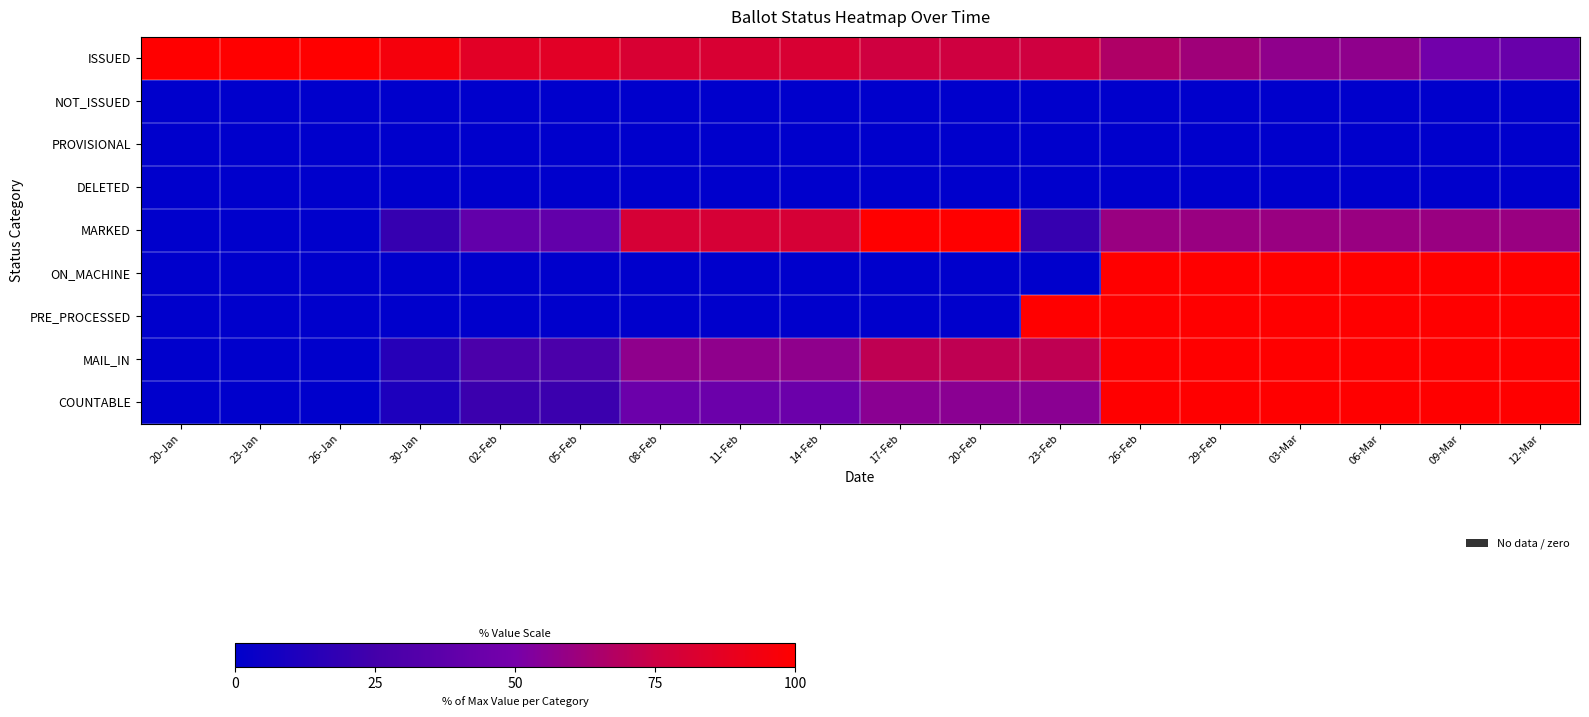

Reading right to left, extract all data points from this chart.

ISSUED: 12-Mar=42.9	09-Mar=47.6	06-Mar=57.1	03-Mar=57.1	29-Feb=61.9	26-Feb=66.7	23-Feb=76.2	20-Feb=76.2	17-Feb=76.2	14-Feb=81.0	11-Feb=81.0	08-Feb=81.0	05-Feb=85.7	02-Feb=85.7	30-Jan=95.2	26-Jan=100.0	23-Jan=100.0	20-Jan=100.0
NOT_ISSUED: 12-Mar=0.0	09-Mar=0.0	06-Mar=0.0	03-Mar=0.0	29-Feb=0.0	26-Feb=0.0	23-Feb=0.0	20-Feb=0.0	17-Feb=0.0	14-Feb=0.0	11-Feb=0.0	08-Feb=0.0	05-Feb=0.0	02-Feb=0.0	30-Jan=0.0	26-Jan=0.0	23-Jan=0.0	20-Jan=0.0
PROVISIONAL: 12-Mar=0.0	09-Mar=0.0	06-Mar=0.0	03-Mar=0.0	29-Feb=0.0	26-Feb=0.0	23-Feb=0.0	20-Feb=0.0	17-Feb=0.0	14-Feb=0.0	11-Feb=0.0	08-Feb=0.0	05-Feb=0.0	02-Feb=0.0	30-Jan=0.0	26-Jan=0.0	23-Jan=0.0	20-Jan=0.0
DELETED: 12-Mar=0.0	09-Mar=0.0	06-Mar=0.0	03-Mar=0.0	29-Feb=0.0	26-Feb=0.0	23-Feb=0.0	20-Feb=0.0	17-Feb=0.0	14-Feb=0.0	11-Feb=0.0	08-Feb=0.0	05-Feb=0.0	02-Feb=0.0	30-Jan=0.0	26-Jan=0.0	23-Jan=0.0	20-Jan=0.0
MARKED: 12-Mar=60.0	09-Mar=60.0	06-Mar=60.0	03-Mar=60.0	29-Feb=60.0	26-Feb=60.0	23-Feb=20.0	20-Feb=100.0	17-Feb=100.0	14-Feb=80.0	11-Feb=80.0	08-Feb=80.0	05-Feb=40.0	02-Feb=40.0	30-Jan=20.0	26-Jan=0.0	23-Jan=0.0	20-Jan=0.0
ON_MACHINE: 12-Mar=100.0	09-Mar=100.0	06-Mar=100.0	03-Mar=100.0	29-Feb=100.0	26-Feb=100.0	23-Feb=0.0	20-Feb=0.0	17-Feb=0.0	14-Feb=0.0	11-Feb=0.0	08-Feb=0.0	05-Feb=0.0	02-Feb=0.0	30-Jan=0.0	26-Jan=0.0	23-Jan=0.0	20-Jan=0.0
PRE_PROCESSED: 12-Mar=100.0	09-Mar=100.0	06-Mar=100.0	03-Mar=100.0	29-Feb=100.0	26-Feb=100.0	23-Feb=100.0	20-Feb=0.0	17-Feb=0.0	14-Feb=0.0	11-Feb=0.0	08-Feb=0.0	05-Feb=0.0	02-Feb=0.0	30-Jan=0.0	26-Jan=0.0	23-Jan=0.0	20-Jan=0.0
MAIL_IN: 12-Mar=100.0	09-Mar=100.0	06-Mar=100.0	03-Mar=100.0	29-Feb=100.0	26-Feb=100.0	23-Feb=71.4	20-Feb=71.4	17-Feb=71.4	14-Feb=57.1	11-Feb=57.1	08-Feb=57.1	05-Feb=28.6	02-Feb=28.6	30-Jan=14.3	26-Jan=0.0	23-Jan=0.0	20-Jan=0.0
COUNTABLE: 12-Mar=100.0	09-Mar=100.0	06-Mar=100.0	03-Mar=100.0	29-Feb=100.0	26-Feb=100.0	23-Feb=55.6	20-Feb=55.6	17-Feb=55.6	14-Feb=44.4	11-Feb=44.4	08-Feb=44.4	05-Feb=22.2	02-Feb=22.2	30-Jan=11.1	26-Jan=0.0	23-Jan=0.0	20-Jan=0.0